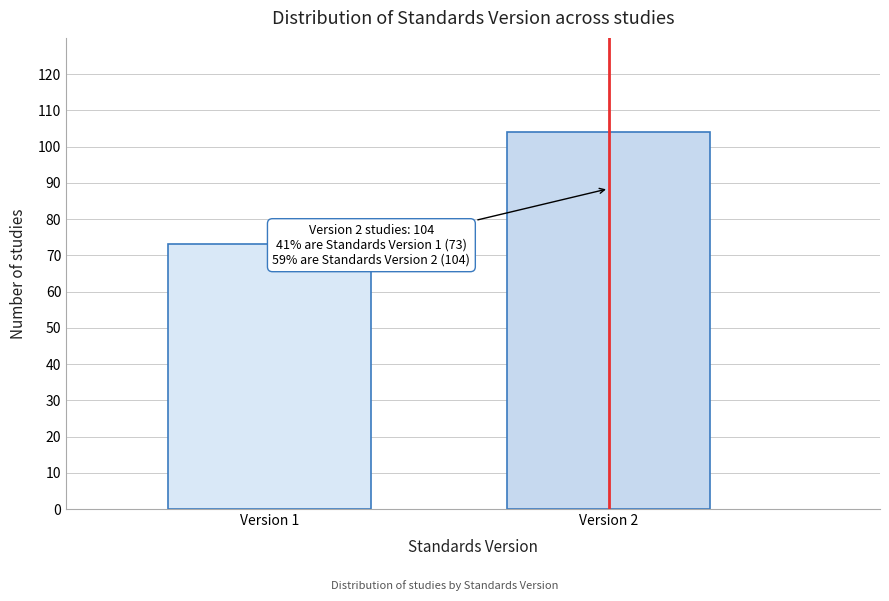

Reading left to right, what are all the values shown in this chart?

Version 1=73	Version 2=104